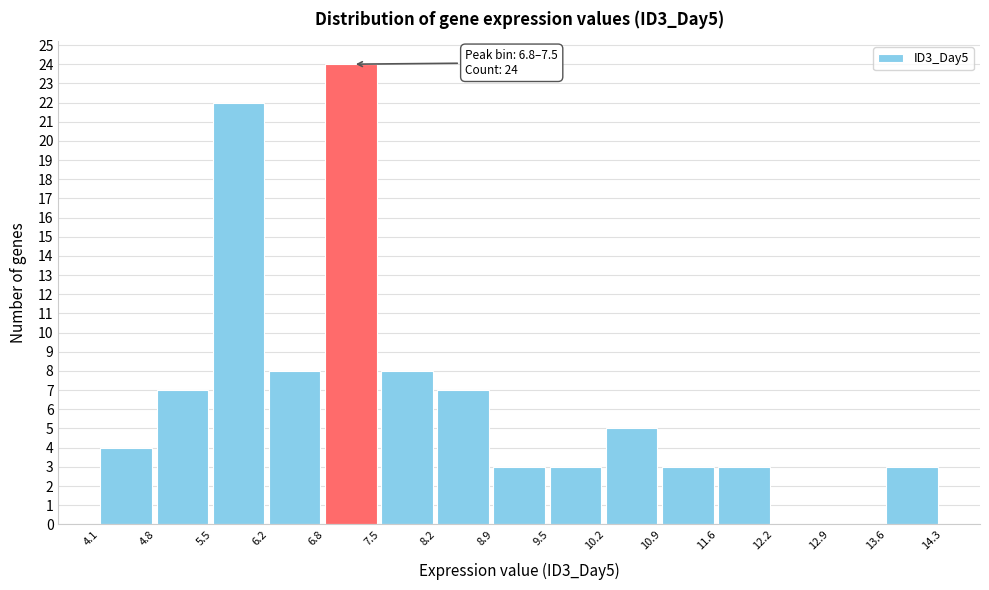

Which range on the x-axis has the tallest bar?

6.8 to 7.5